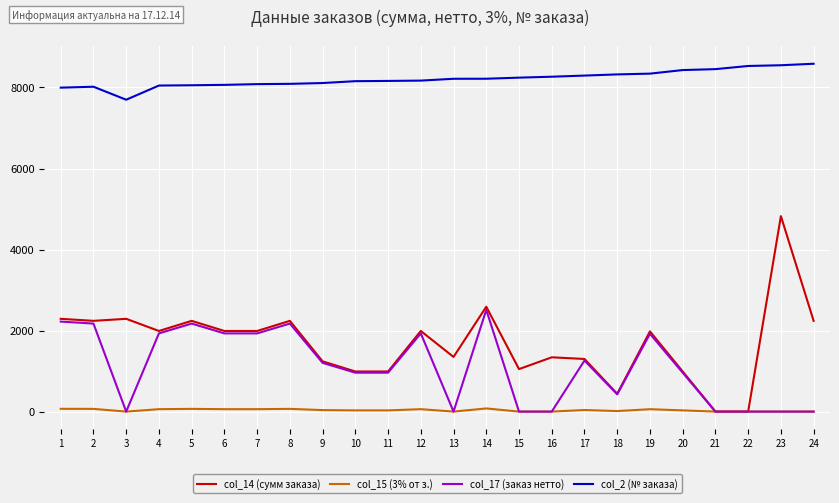

What is the greatest value displayed?

8586.0